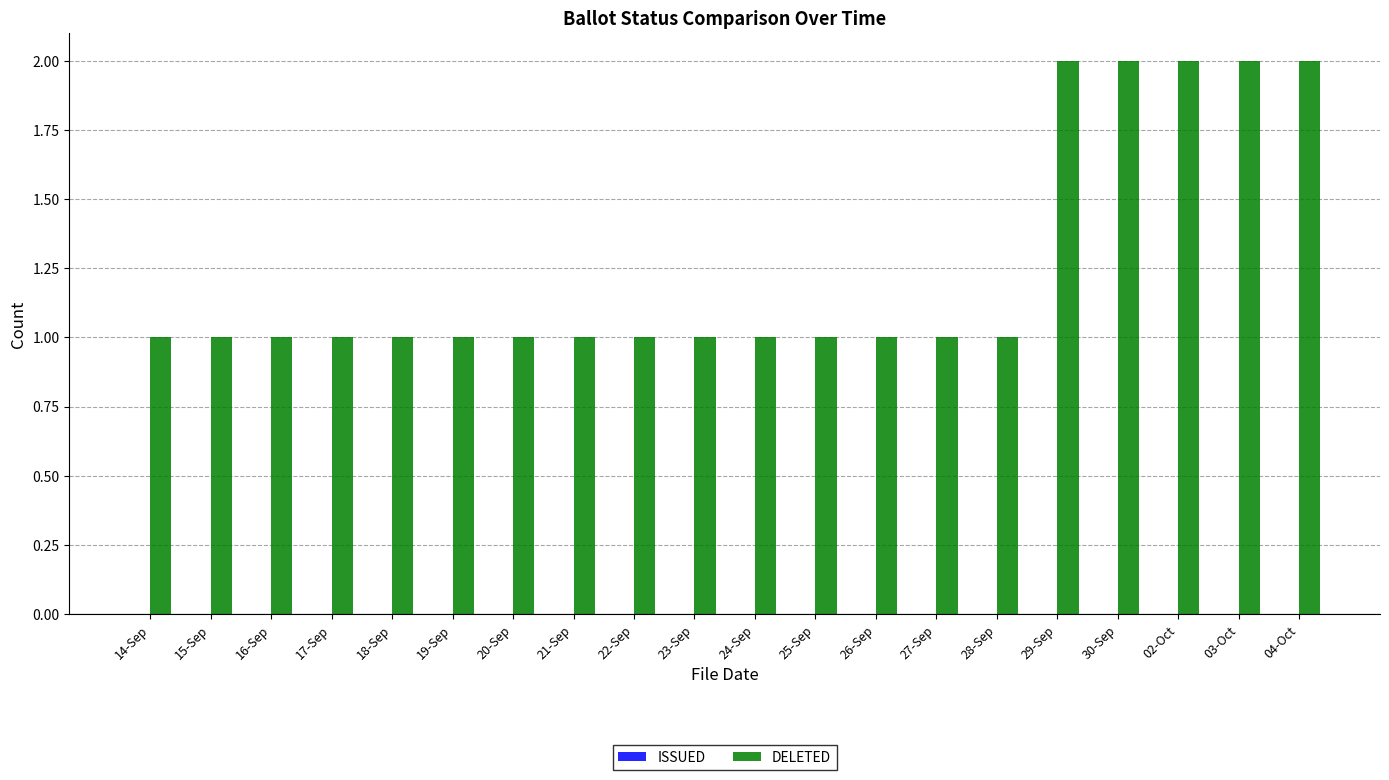

True or false: the data shows 1 at 17-Sep.

True